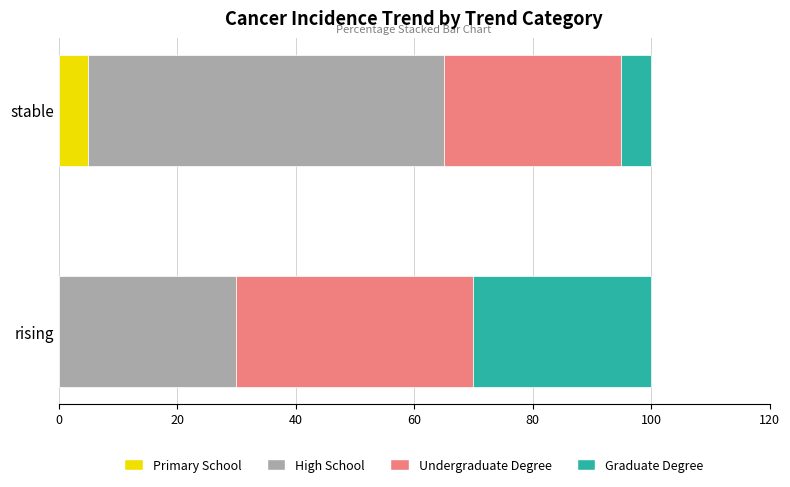

What is the total value across all series at stable?

100